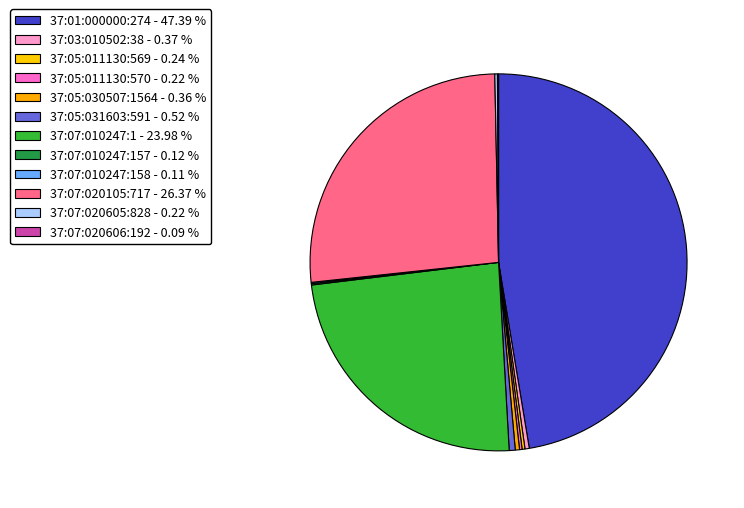

How many segments does this pie chart have?

12